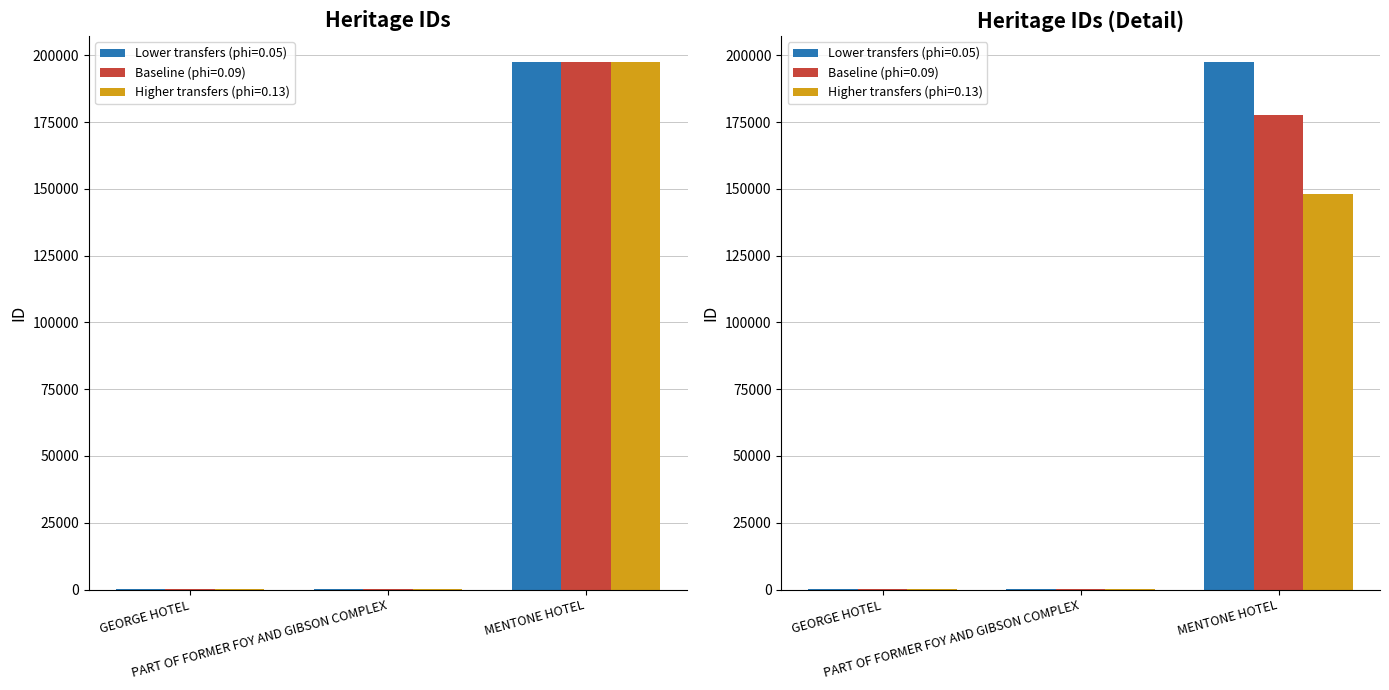

What is the sum of all Lower transfers (phi=0.05) values?

197816